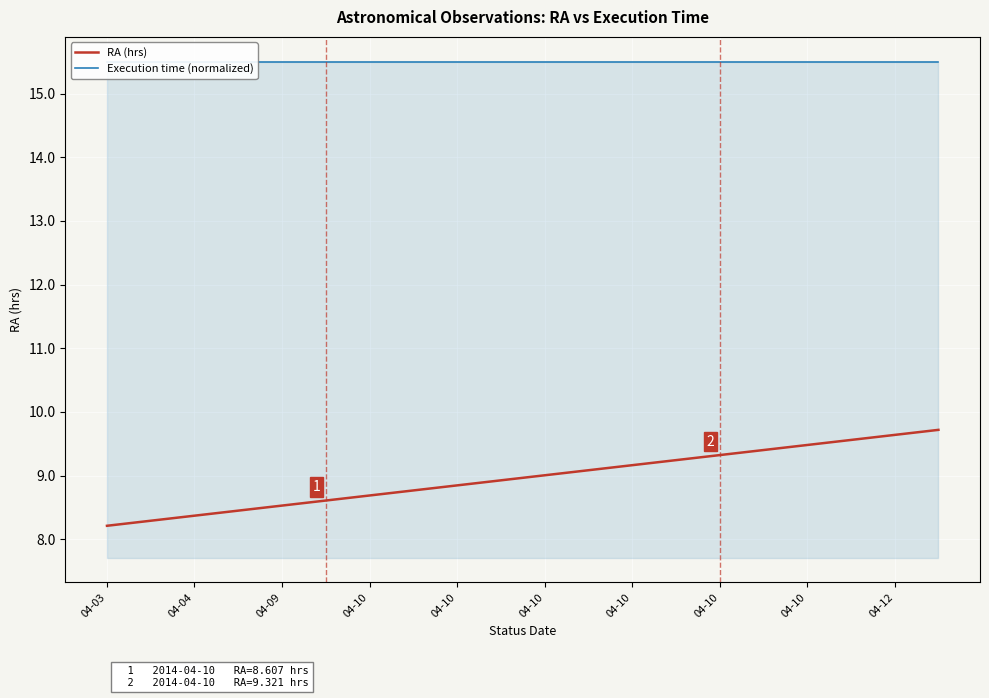

What is the sum of all Execution time (normalized) values?

310.0